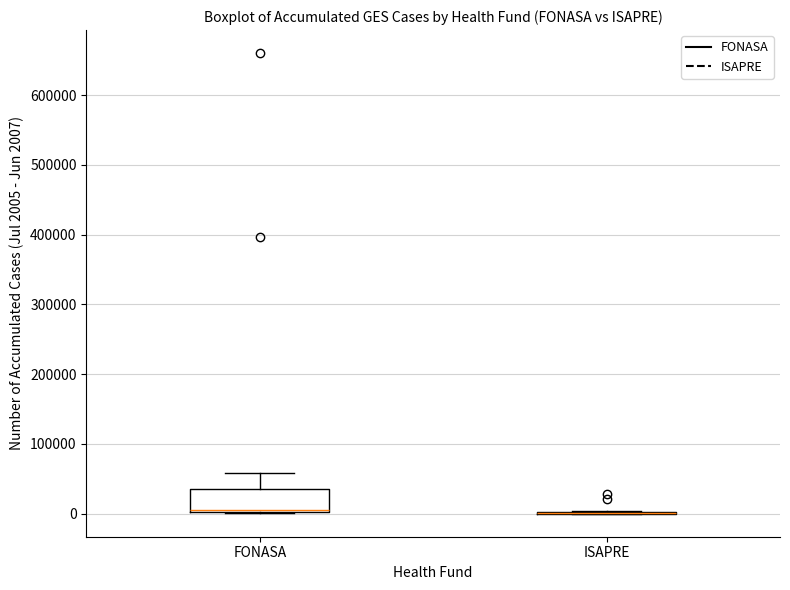

Where is the upper edge of the box for FONASA on the y-axis? The values are not printed on the chart, so give them approximately, as read against the axis.

40000